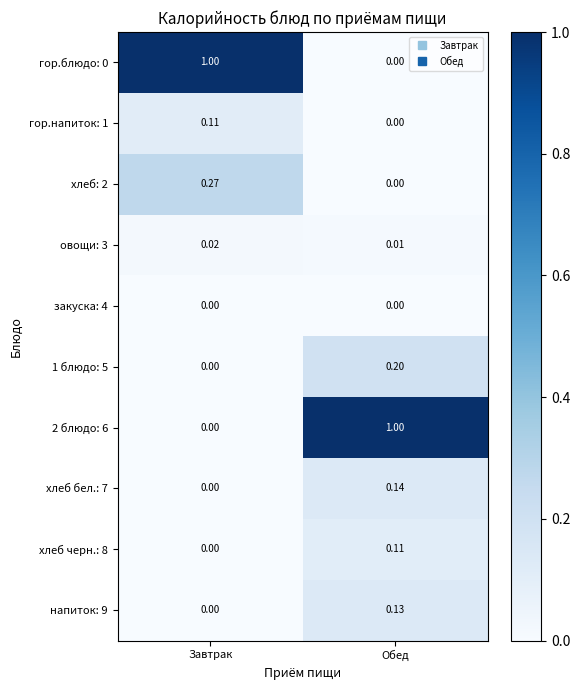

Rank the categories by овощи: 3 value from highest to lowest.

Завтрак, Обед